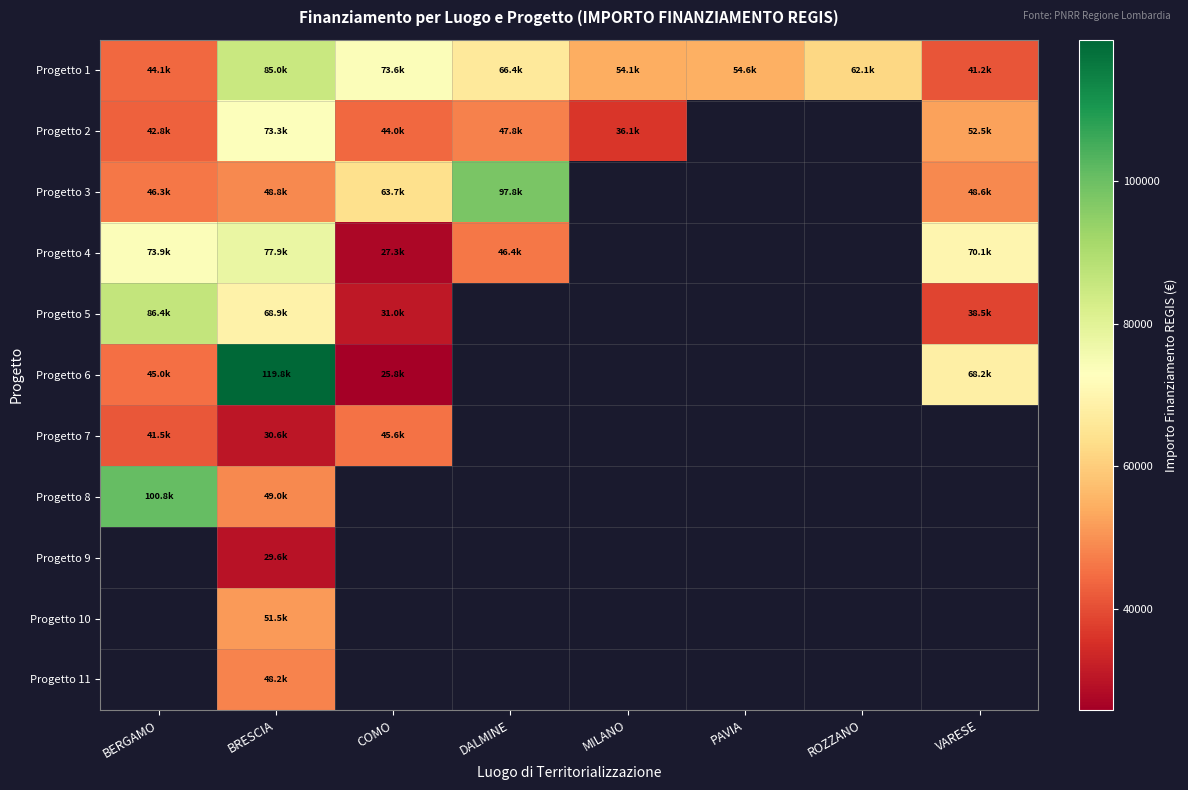

What is the maximum value shown in the chart?

119783.4